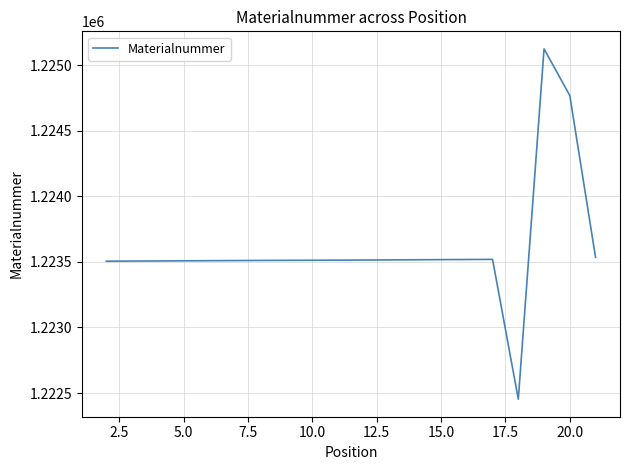

Count the number of data series in this chart.

1